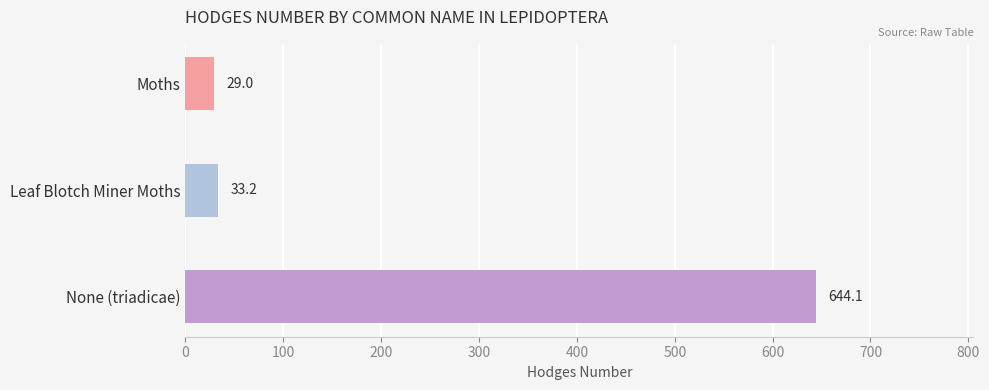

Where is the data nearest to the value 336?

Leaf Blotch Miner Moths